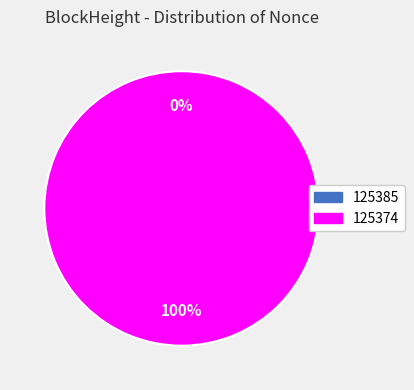

Which slice represents more than half of the pie?

125374